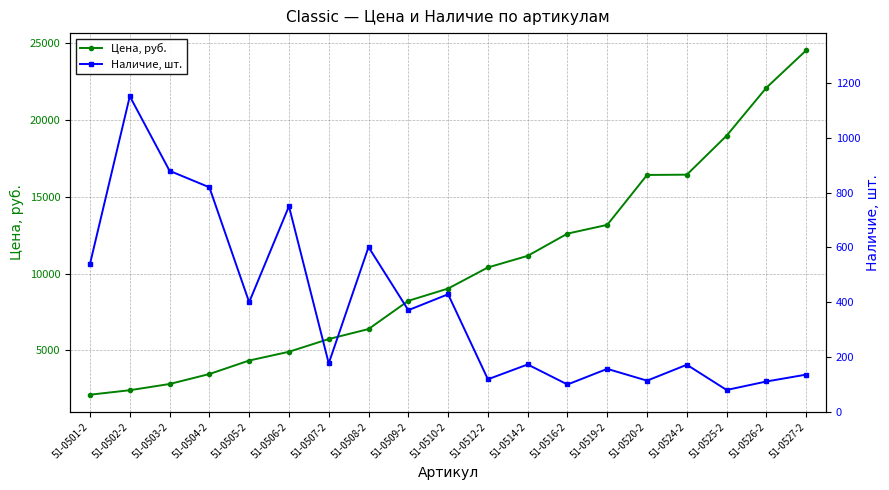

Reading left to right, what are all the values shown in this chart?

Цена, руб.: 51-0501-2=2102.4	51-0502-2=2394.4	51-0503-2=2800.0	51-0504-2=3450.0	51-0505-2=4330.0	51-0506-2=4900.0	51-0507-2=5730.0	51-0508-2=6380.0	51-0509-2=8220.0	51-0510-2=9020.0	51-0512-2=10395.0	51-0514-2=11151.0	51-0516-2=12600.0	51-0519-2=13170.0	51-0520-2=16422.0	51-0524-2=16440.0	51-0525-2=18982.5	51-0526-2=22110.0	51-0527-2=24543.7
Наличие, шт.: 51-0501-2=540.0	51-0502-2=1151.0	51-0503-2=879.0	51-0504-2=819.0	51-0505-2=400.0	51-0506-2=750.0	51-0507-2=177.0	51-0508-2=601.0	51-0509-2=371.0	51-0510-2=429.0	51-0512-2=119.0	51-0514-2=173.0	51-0516-2=100.0	51-0519-2=157.0	51-0520-2=114.0	51-0524-2=172.0	51-0525-2=80.0	51-0526-2=111.0	51-0527-2=136.0